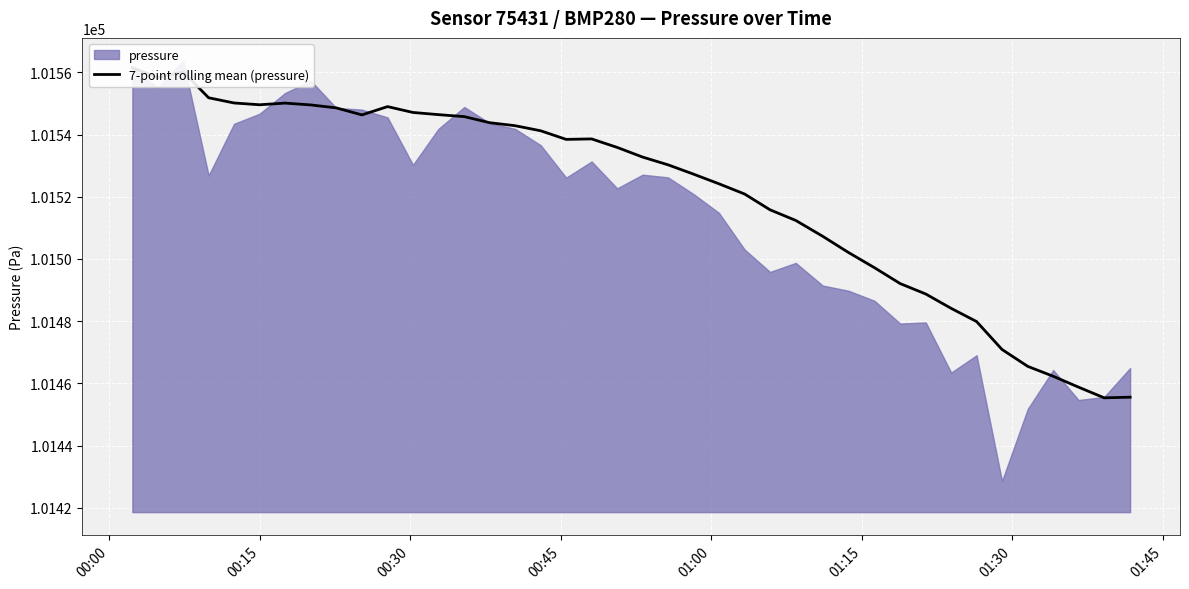

Count the number of categories in the chart.

40